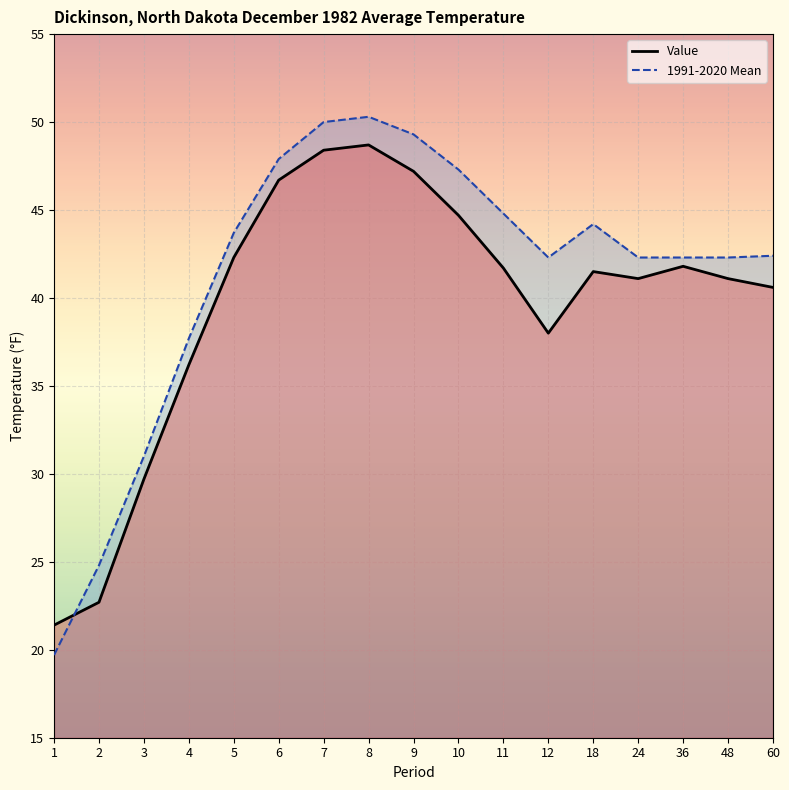

What is the difference between the highest and lowest values at 6?

1.2